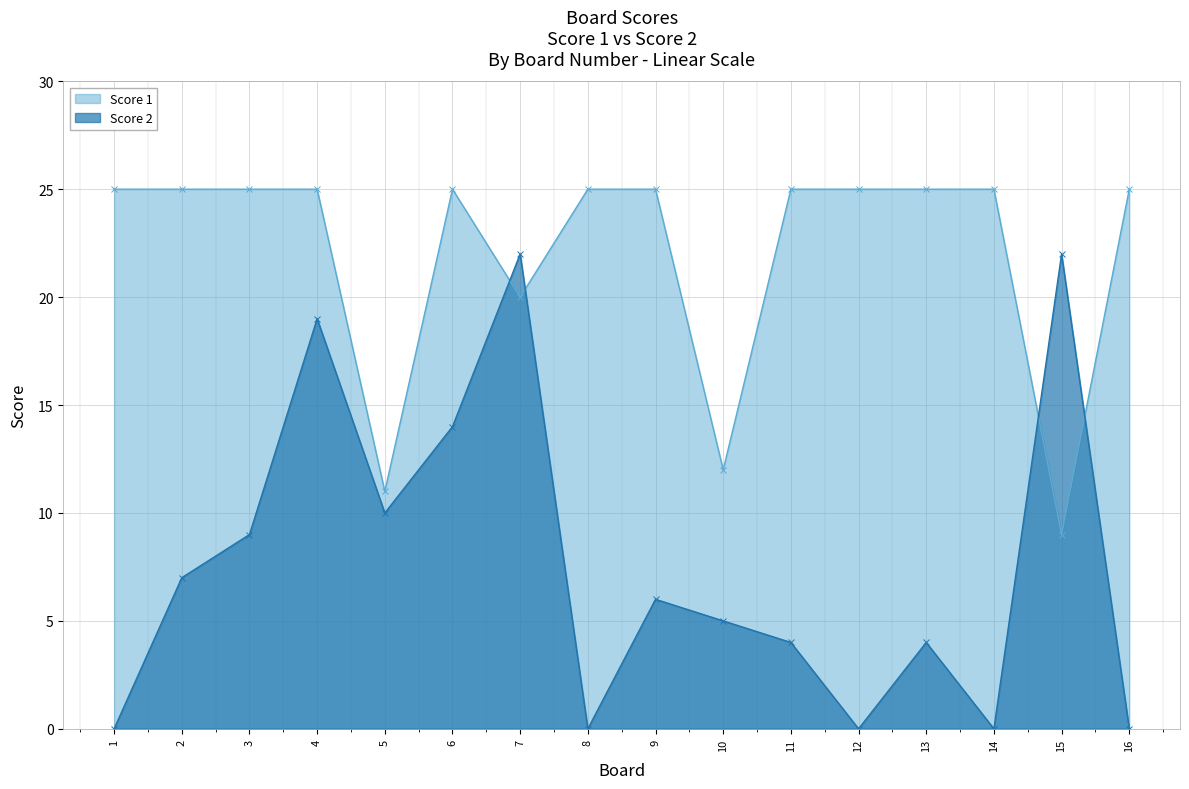

How many times do Score 1 and Score 2 cross each other?

4